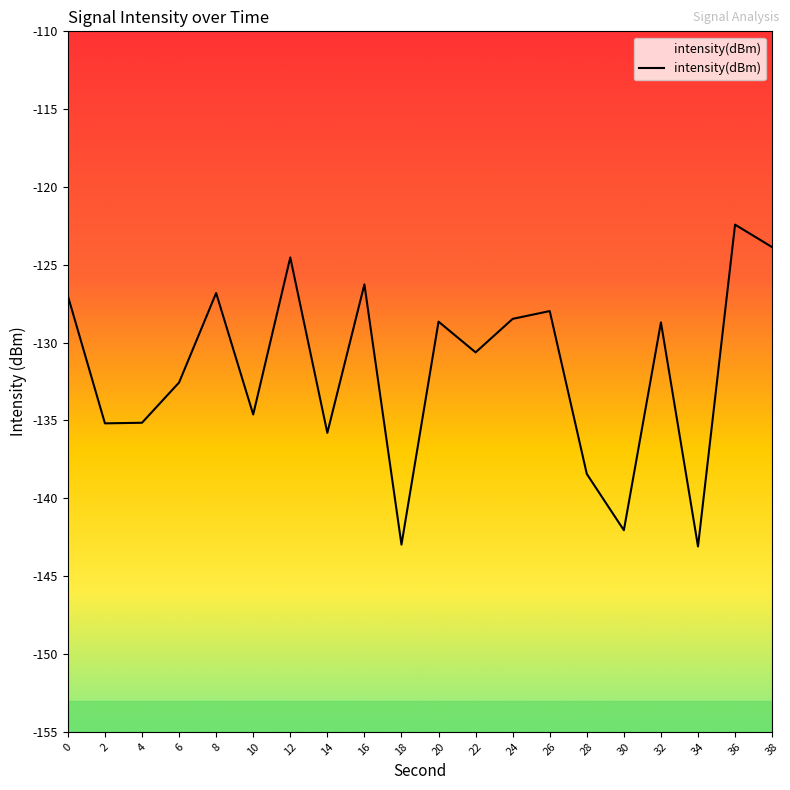

True or false: there are more than 0 points higher than both neighbors.

True